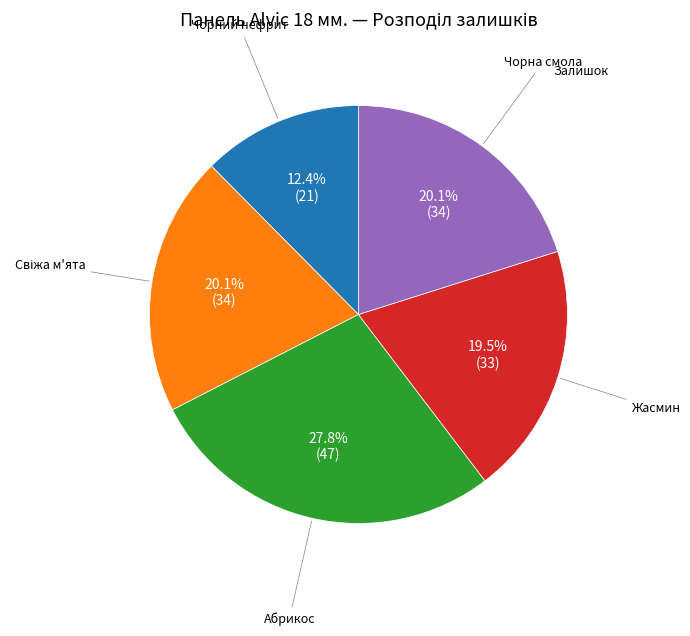

How many slices are in this pie chart?

5